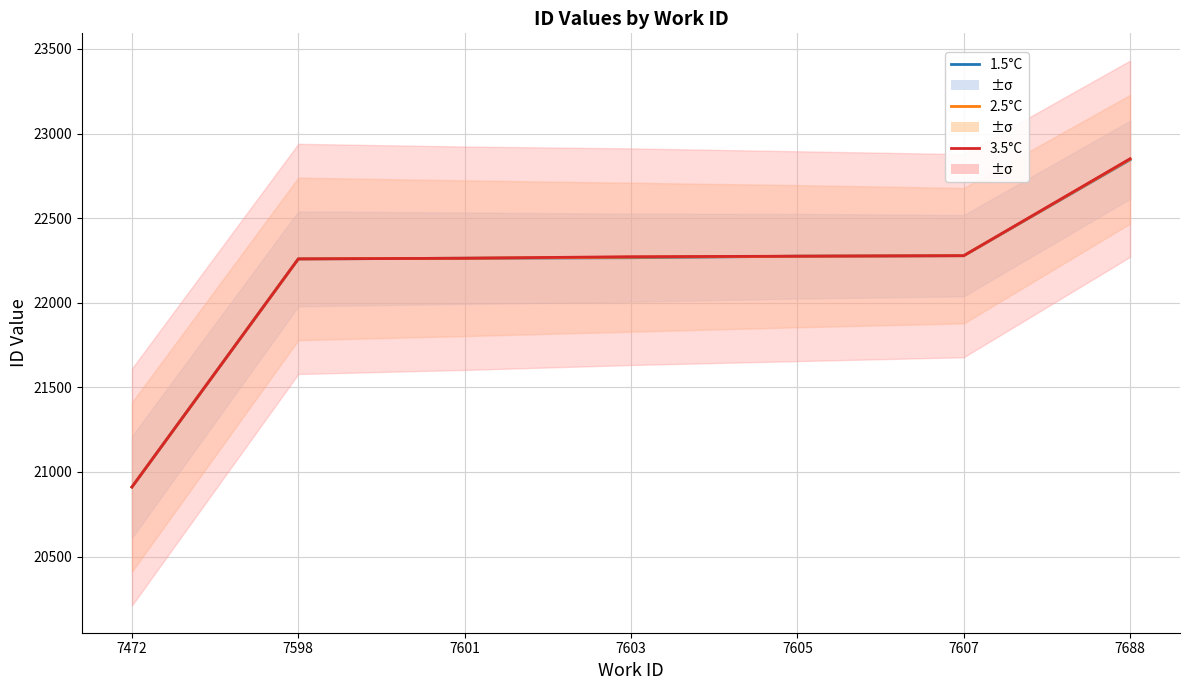

At which category does the chart reach its minimum across all series?

7472